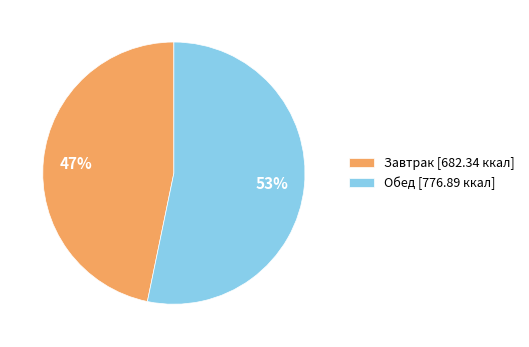

Approximately how many times larger is the value at Завтрак compared to Обед?

0.9